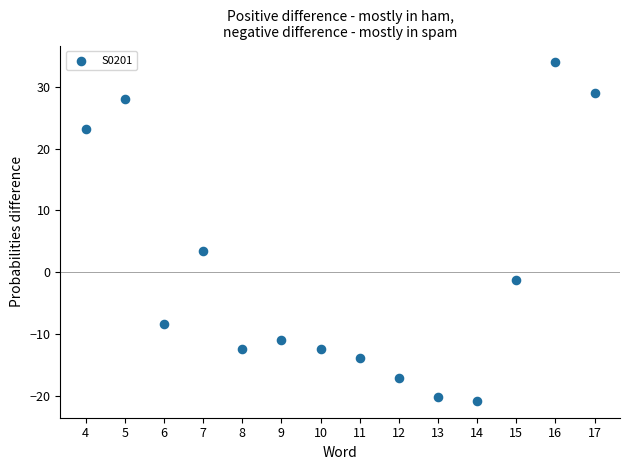

What Y value in the scatter plot is closest to 6?

3.5